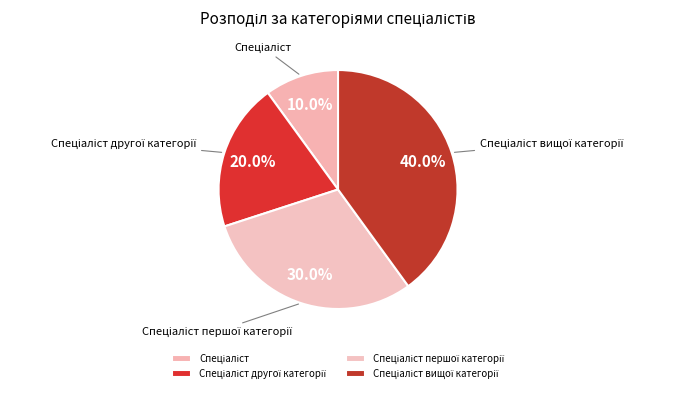

Does any single category account for the majority?

No